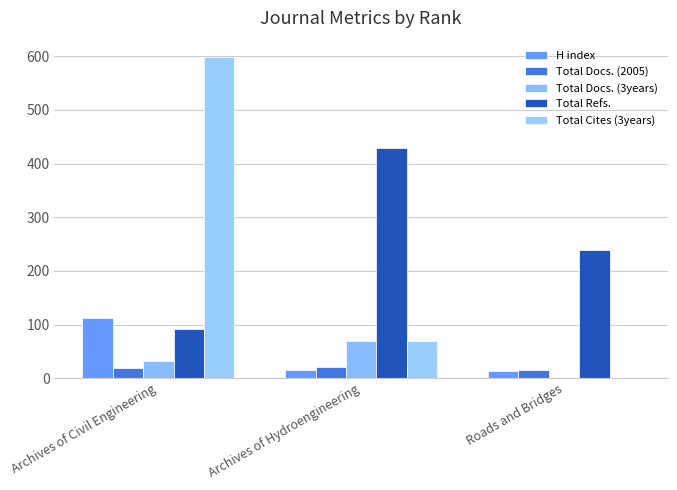

How many groups of bars are there?

3